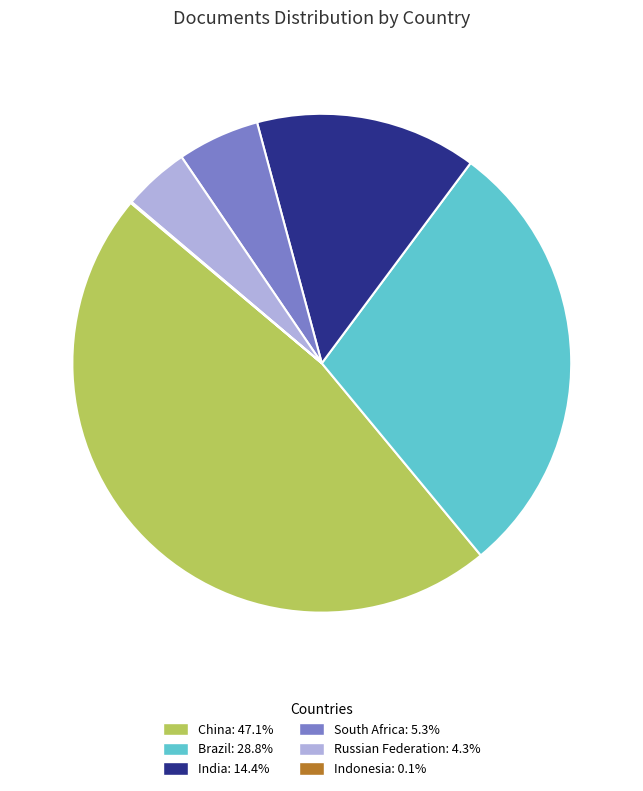

Do China: 47.1% and South Africa: 5.3% together represent more than half of the pie?

Yes